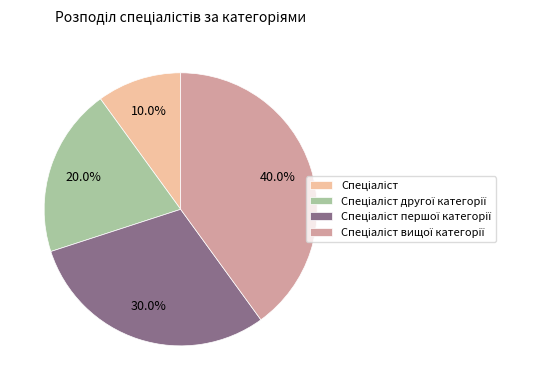

Does any single category account for the majority?

No